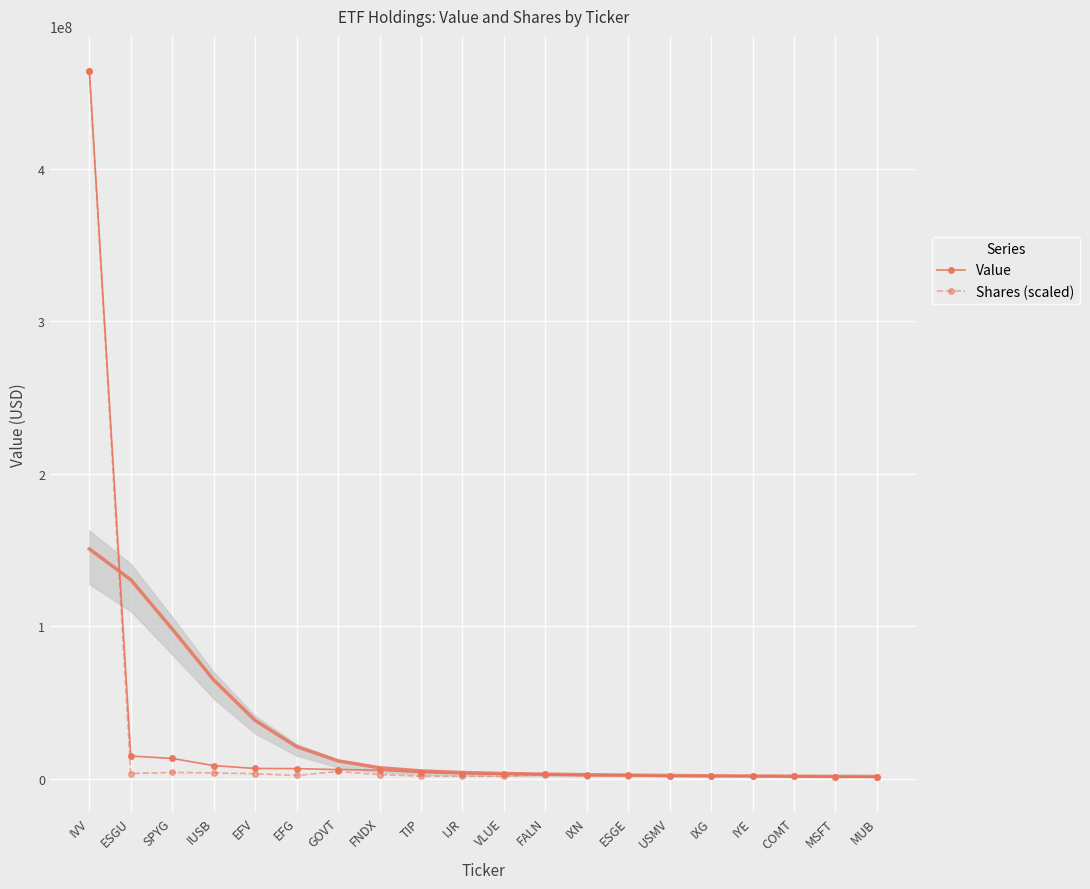

Between EFG and FNDX, which series saw the biggest shift?

Value